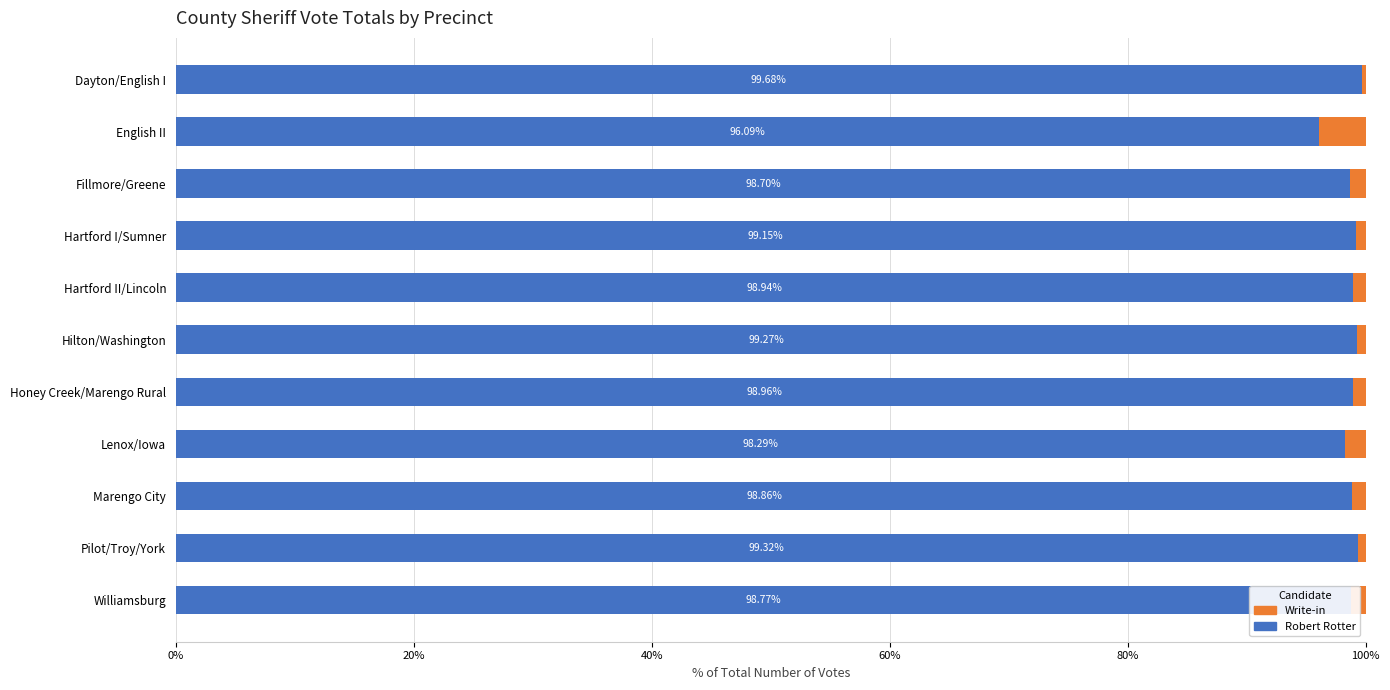

What is the average value of the Robert Rotter series?

98.7